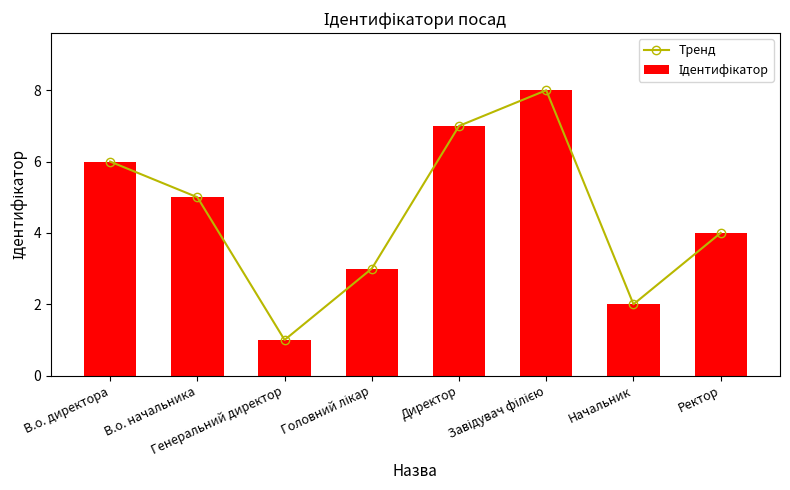

What is the difference between the Ідентифікатор values at Генеральний директор and Начальник?

1